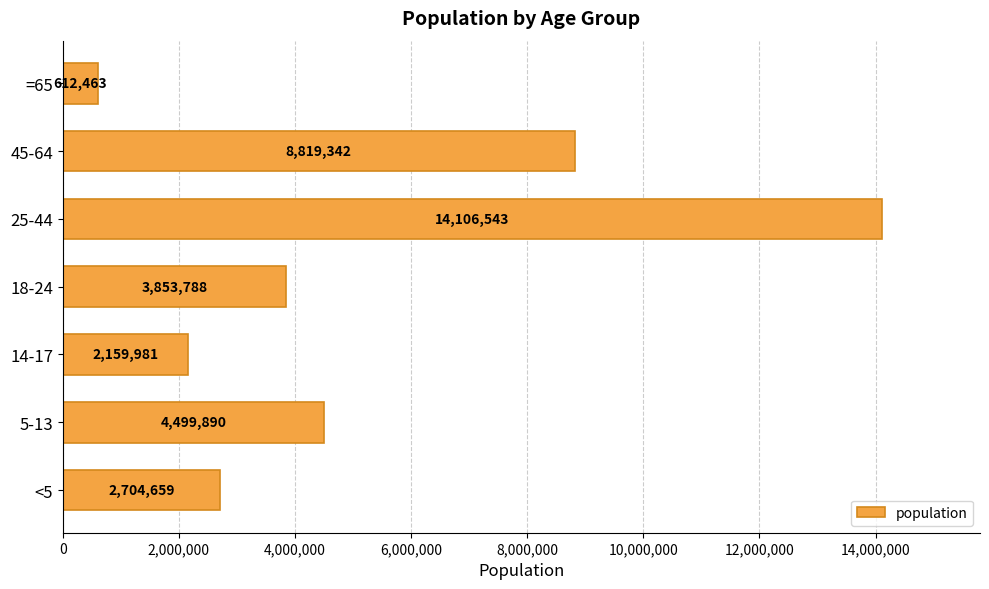

The chart shows a value of 1376878 at 18-24. True or false?

False